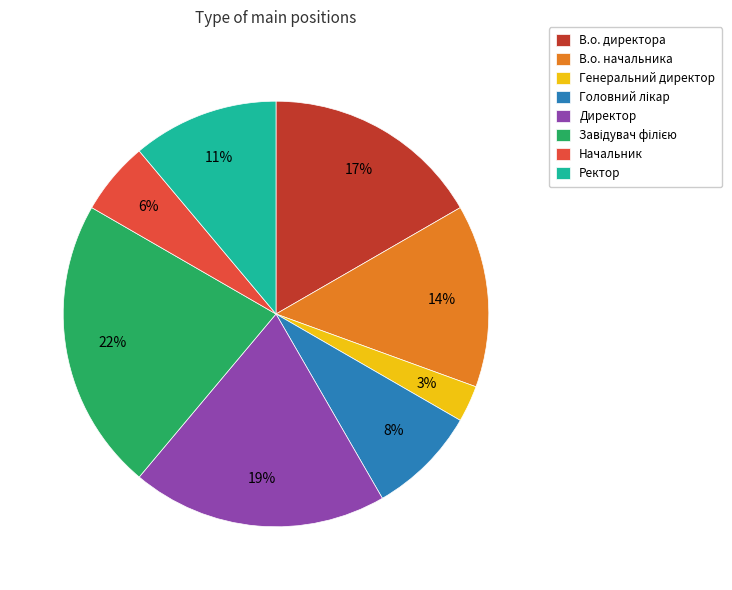

To the nearest percent, what is the average slice percentage?

12%